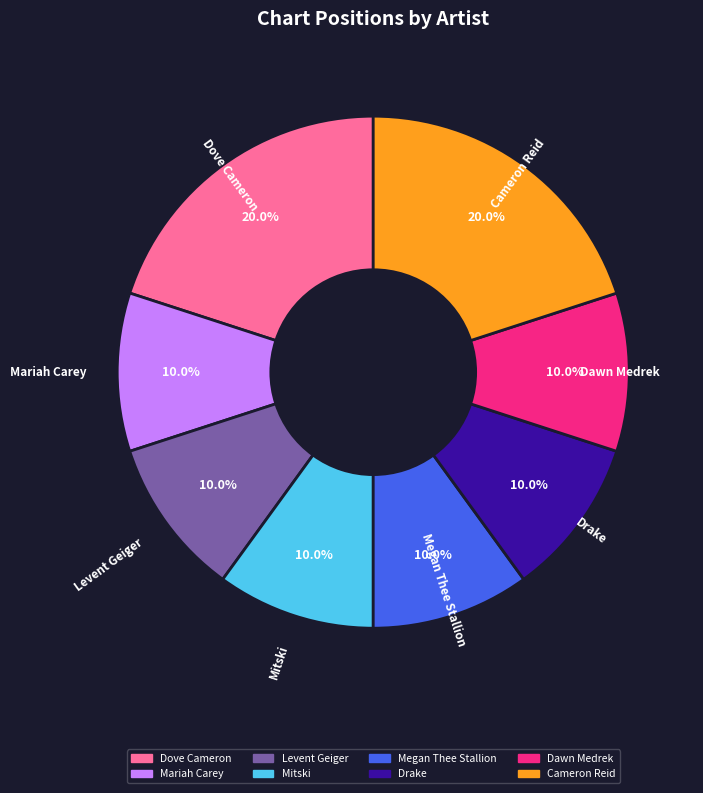

What is the ratio of the value at Levent Geiger to the value at Mitski?

1.0